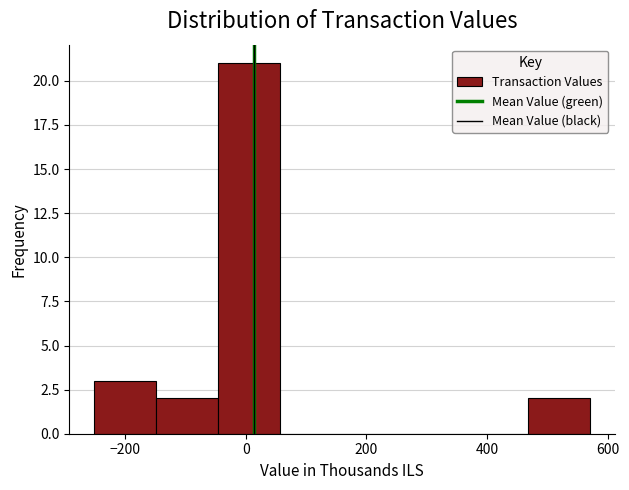

Reading left to right, transcribe this chart: for each bar, give the range it covers on the x-axis and its height. Neither the bar edges nor the heights are printed on the chart, so give them approximately, as read against the axes.

-260 to -140: 3
-140 to -40: 2
-40 to 60: 21
60 to 160: 0
160 to 260: 0
260 to 360: 0
360 to 460: 0
460 to 580: 2